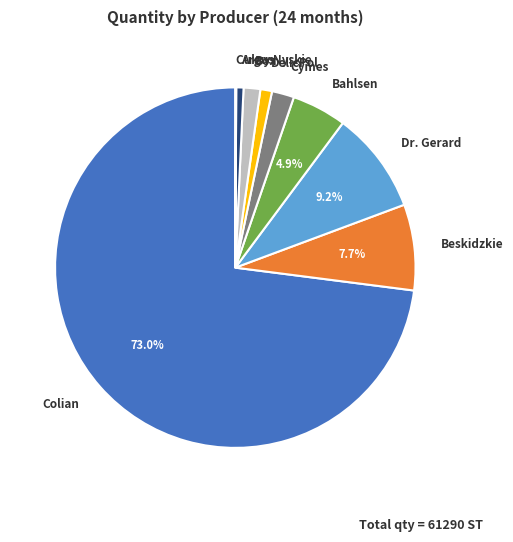

To the nearest percent, what is the combined percentage of Dr. Gerard and DelicPol?

10%